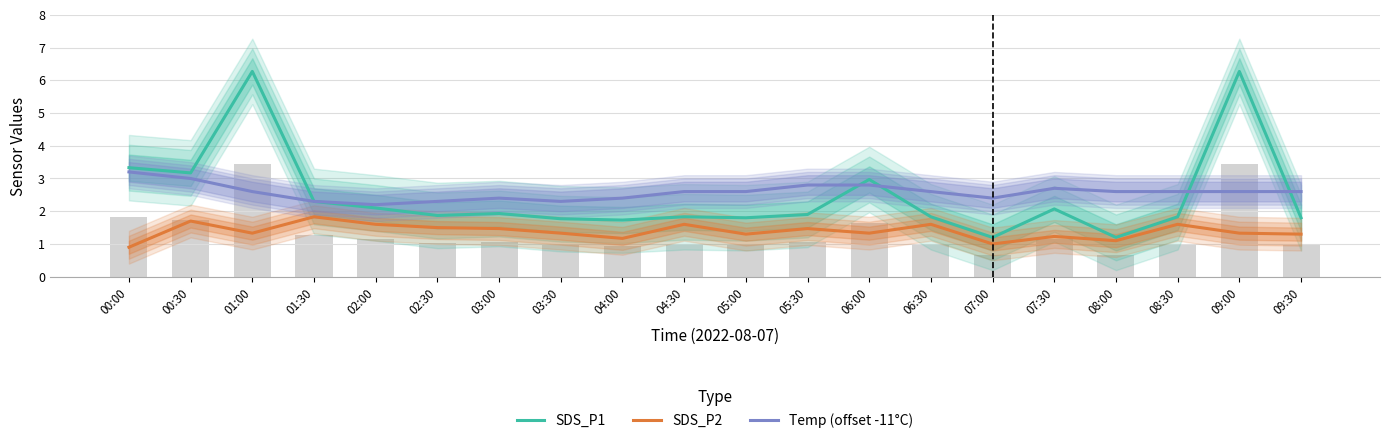

What is the difference between the maximum and minimum values in the Temp (offset -11°C) series?

1.0